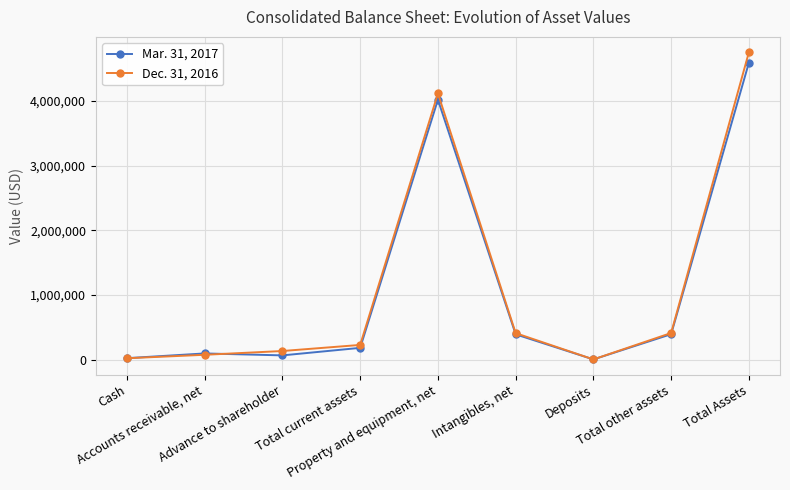

What is the greatest value displayed?

4753031